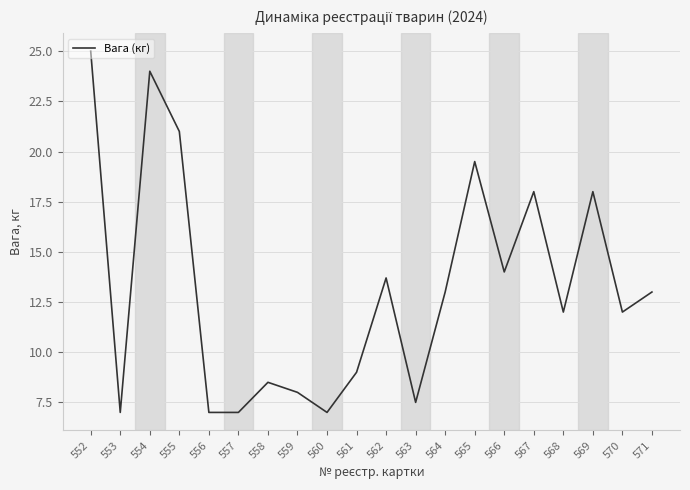

The chart shows a value of 7.3 at 554. True or false?

False